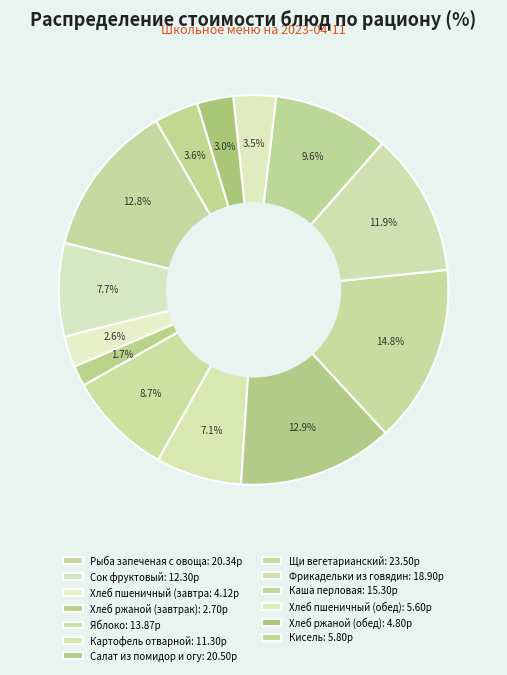

How many slices are in this pie chart?

13